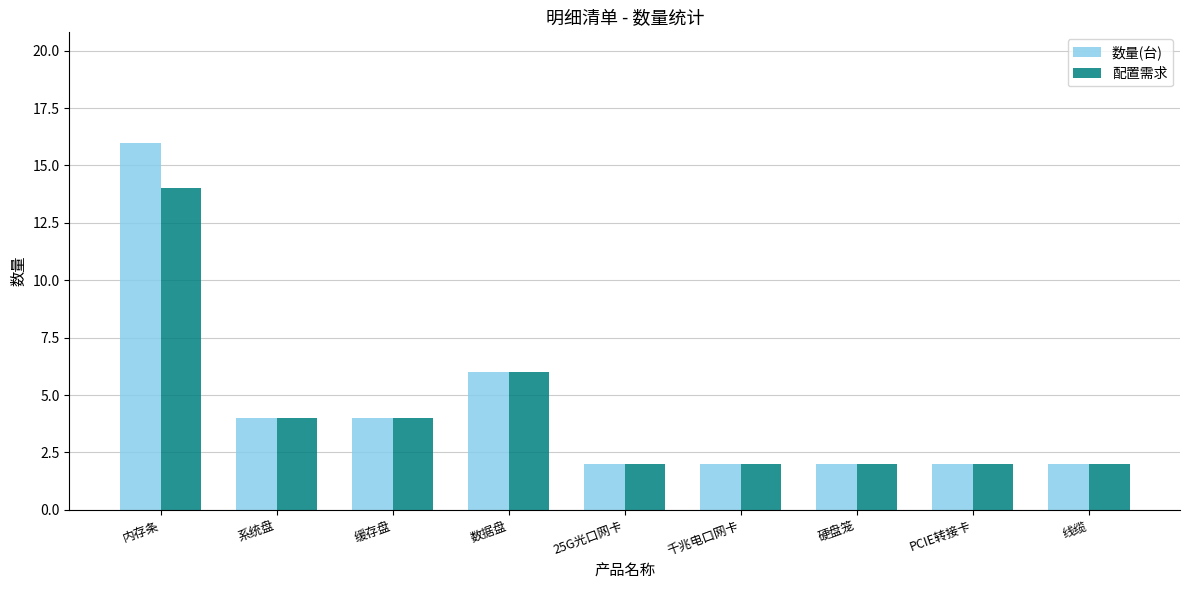

Reading right to left, list all the values displayed in this chart.

数量(台): 线缆=2	PCIE转接卡=2	硬盘笼=2	千兆电口网卡=2	25G光口网卡=2	数据盘=6	缓存盘=4	系统盘=4	内存条=16
配置需求: 线缆=2	PCIE转接卡=2	硬盘笼=2	千兆电口网卡=2	25G光口网卡=2	数据盘=6	缓存盘=4	系统盘=4	内存条=14